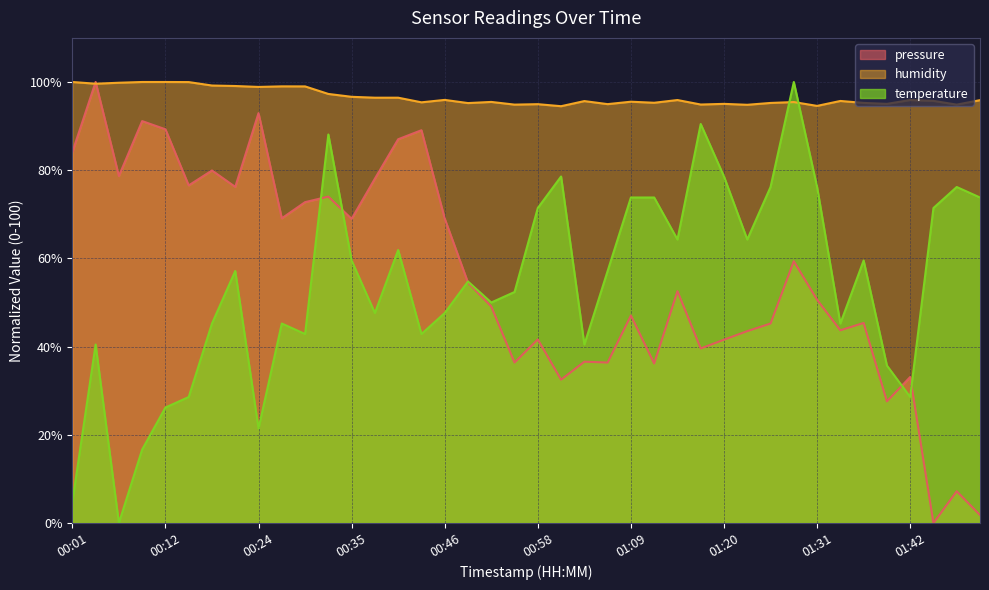

Which has a higher value, 01:00 or 00:24?

00:24